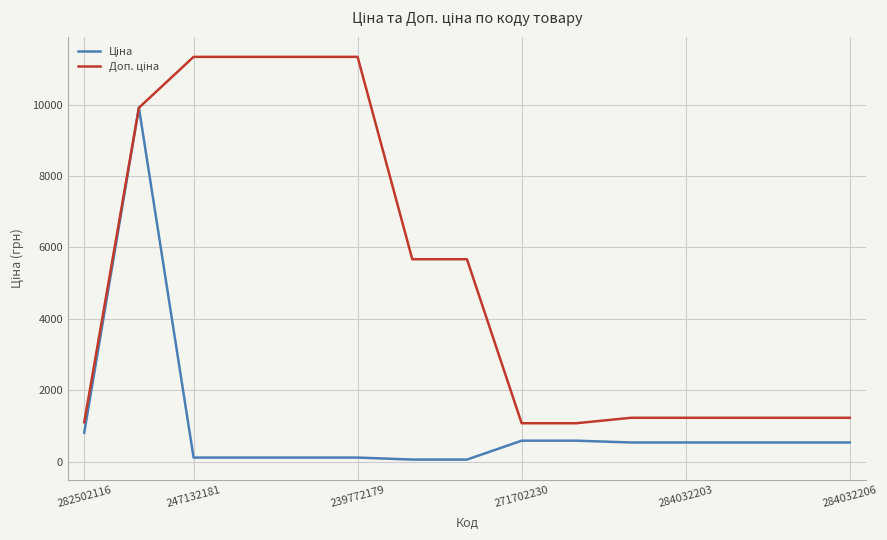

How many categories are shown in the chart?

15